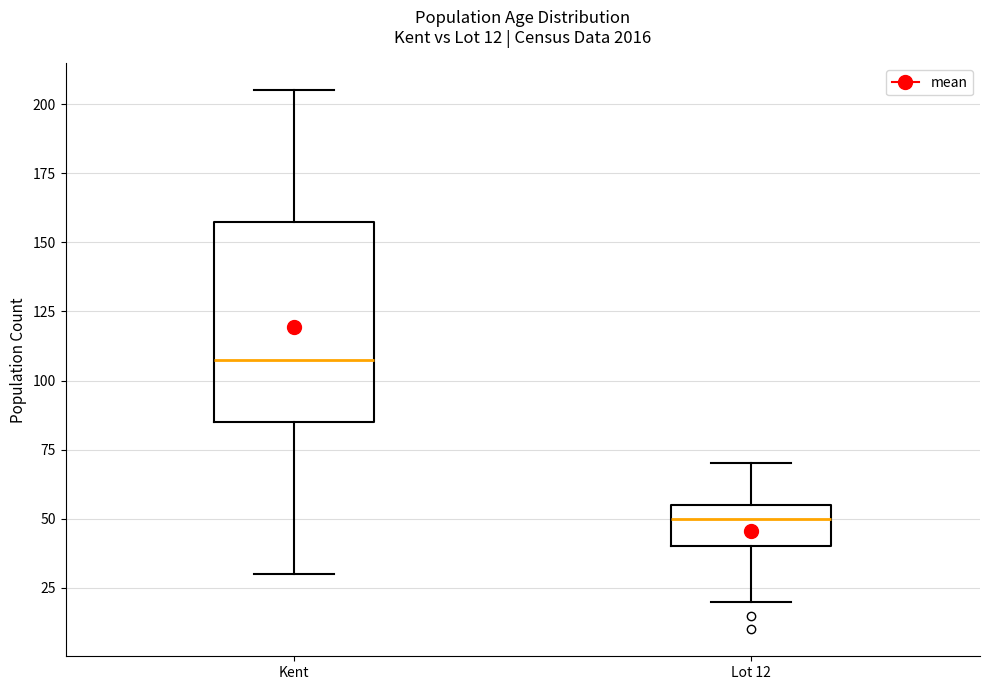

Which box has the lowest median line?

Lot 12